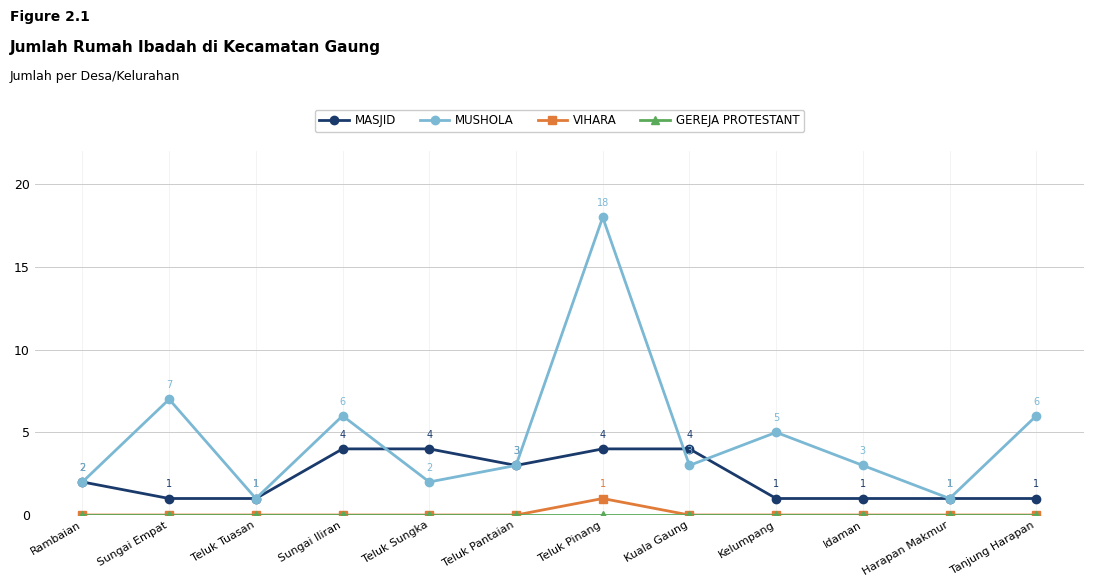

Which label corresponds to the largest value in the chart?

Teluk Pinang